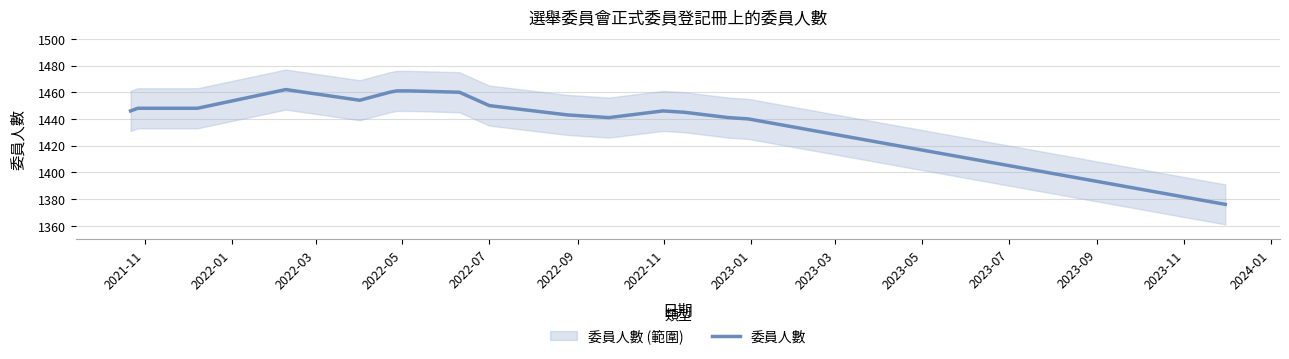

Is this an area chart (filled region under the line)?

No